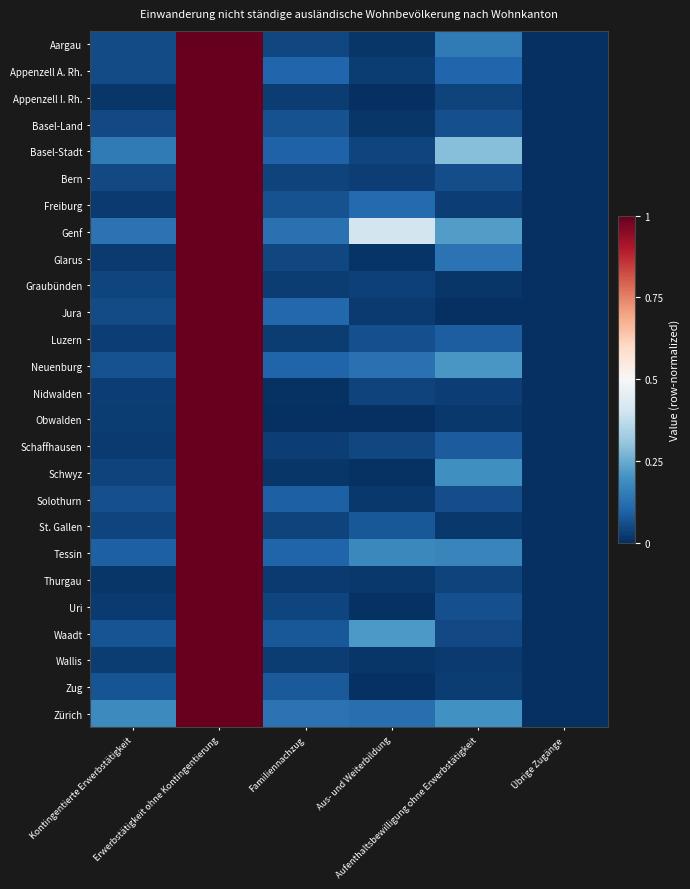

Reading right to left, what are all the values shown in this chart?

Aargau: Übrige Zugänge=0.0	Aufenthaltsbewilligung ohne Erwerbstätigkeit=0.1	Aus- und Weiterbildung=0.0	Familiennachzug=0.0	Erwerbstätigkeit ohne Kontingentierung=1.0	Kontingentierte Erwerbstätigkeit=0.1
Appenzell A. Rh.: Übrige Zugänge=0.0	Aufenthaltsbewilligung ohne Erwerbstätigkeit=0.1	Aus- und Weiterbildung=0.0	Familiennachzug=0.1	Erwerbstätigkeit ohne Kontingentierung=1.0	Kontingentierte Erwerbstätigkeit=0.1
Appenzell I. Rh.: Übrige Zugänge=0.0	Aufenthaltsbewilligung ohne Erwerbstätigkeit=0.0	Aus- und Weiterbildung=0.0	Familiennachzug=0.0	Erwerbstätigkeit ohne Kontingentierung=1.0	Kontingentierte Erwerbstätigkeit=0.0
Basel-Land: Übrige Zugänge=0.0	Aufenthaltsbewilligung ohne Erwerbstätigkeit=0.1	Aus- und Weiterbildung=0.0	Familiennachzug=0.1	Erwerbstätigkeit ohne Kontingentierung=1.0	Kontingentierte Erwerbstätigkeit=0.0
Basel-Stadt: Übrige Zugänge=0.0	Aufenthaltsbewilligung ohne Erwerbstätigkeit=0.3	Aus- und Weiterbildung=0.0	Familiennachzug=0.1	Erwerbstätigkeit ohne Kontingentierung=1.0	Kontingentierte Erwerbstätigkeit=0.1
Bern: Übrige Zugänge=0.0	Aufenthaltsbewilligung ohne Erwerbstätigkeit=0.1	Aus- und Weiterbildung=0.0	Familiennachzug=0.0	Erwerbstätigkeit ohne Kontingentierung=1.0	Kontingentierte Erwerbstätigkeit=0.0
Freiburg: Übrige Zugänge=0.0	Aufenthaltsbewilligung ohne Erwerbstätigkeit=0.0	Aus- und Weiterbildung=0.1	Familiennachzug=0.1	Erwerbstätigkeit ohne Kontingentierung=1.0	Kontingentierte Erwerbstätigkeit=0.0
Genf: Übrige Zugänge=0.0	Aufenthaltsbewilligung ohne Erwerbstätigkeit=0.2	Aus- und Weiterbildung=0.4	Familiennachzug=0.1	Erwerbstätigkeit ohne Kontingentierung=1.0	Kontingentierte Erwerbstätigkeit=0.1
Glarus: Übrige Zugänge=0.0	Aufenthaltsbewilligung ohne Erwerbstätigkeit=0.1	Aus- und Weiterbildung=0.0	Familiennachzug=0.0	Erwerbstätigkeit ohne Kontingentierung=1.0	Kontingentierte Erwerbstätigkeit=0.0
Graubünden: Übrige Zugänge=0.0	Aufenthaltsbewilligung ohne Erwerbstätigkeit=0.0	Aus- und Weiterbildung=0.0	Familiennachzug=0.0	Erwerbstätigkeit ohne Kontingentierung=1.0	Kontingentierte Erwerbstätigkeit=0.0
Jura: Übrige Zugänge=0.0	Aufenthaltsbewilligung ohne Erwerbstätigkeit=0.0	Aus- und Weiterbildung=0.0	Familiennachzug=0.1	Erwerbstätigkeit ohne Kontingentierung=1.0	Kontingentierte Erwerbstätigkeit=0.1
Luzern: Übrige Zugänge=0.0	Aufenthaltsbewilligung ohne Erwerbstätigkeit=0.1	Aus- und Weiterbildung=0.1	Familiennachzug=0.0	Erwerbstätigkeit ohne Kontingentierung=1.0	Kontingentierte Erwerbstätigkeit=0.0
Neuenburg: Übrige Zugänge=0.0	Aufenthaltsbewilligung ohne Erwerbstätigkeit=0.2	Aus- und Weiterbildung=0.1	Familiennachzug=0.1	Erwerbstätigkeit ohne Kontingentierung=1.0	Kontingentierte Erwerbstätigkeit=0.1
Nidwalden: Übrige Zugänge=0.0	Aufenthaltsbewilligung ohne Erwerbstätigkeit=0.0	Aus- und Weiterbildung=0.0	Familiennachzug=0.0	Erwerbstätigkeit ohne Kontingentierung=1.0	Kontingentierte Erwerbstätigkeit=0.0
Obwalden: Übrige Zugänge=0.0	Aufenthaltsbewilligung ohne Erwerbstätigkeit=0.0	Aus- und Weiterbildung=0.0	Familiennachzug=0.0	Erwerbstätigkeit ohne Kontingentierung=1.0	Kontingentierte Erwerbstätigkeit=0.0
Schaffhausen: Übrige Zugänge=0.0	Aufenthaltsbewilligung ohne Erwerbstätigkeit=0.1	Aus- und Weiterbildung=0.0	Familiennachzug=0.0	Erwerbstätigkeit ohne Kontingentierung=1.0	Kontingentierte Erwerbstätigkeit=0.0
Schwyz: Übrige Zugänge=0.0	Aufenthaltsbewilligung ohne Erwerbstätigkeit=0.2	Aus- und Weiterbildung=0.0	Familiennachzug=0.0	Erwerbstätigkeit ohne Kontingentierung=1.0	Kontingentierte Erwerbstätigkeit=0.0
Solothurn: Übrige Zugänge=0.0	Aufenthaltsbewilligung ohne Erwerbstätigkeit=0.1	Aus- und Weiterbildung=0.0	Familiennachzug=0.1	Erwerbstätigkeit ohne Kontingentierung=1.0	Kontingentierte Erwerbstätigkeit=0.1
St. Gallen: Übrige Zugänge=0.0	Aufenthaltsbewilligung ohne Erwerbstätigkeit=0.0	Aus- und Weiterbildung=0.1	Familiennachzug=0.0	Erwerbstätigkeit ohne Kontingentierung=1.0	Kontingentierte Erwerbstätigkeit=0.0
Tessin: Übrige Zugänge=0.0	Aufenthaltsbewilligung ohne Erwerbstätigkeit=0.2	Aus- und Weiterbildung=0.2	Familiennachzug=0.1	Erwerbstätigkeit ohne Kontingentierung=1.0	Kontingentierte Erwerbstätigkeit=0.1
Thurgau: Übrige Zugänge=0.0	Aufenthaltsbewilligung ohne Erwerbstätigkeit=0.0	Aus- und Weiterbildung=0.0	Familiennachzug=0.0	Erwerbstätigkeit ohne Kontingentierung=1.0	Kontingentierte Erwerbstätigkeit=0.0
Uri: Übrige Zugänge=0.0	Aufenthaltsbewilligung ohne Erwerbstätigkeit=0.1	Aus- und Weiterbildung=0.0	Familiennachzug=0.0	Erwerbstätigkeit ohne Kontingentierung=1.0	Kontingentierte Erwerbstätigkeit=0.0
Waadt: Übrige Zugänge=0.0	Aufenthaltsbewilligung ohne Erwerbstätigkeit=0.0	Aus- und Weiterbildung=0.2	Familiennachzug=0.1	Erwerbstätigkeit ohne Kontingentierung=1.0	Kontingentierte Erwerbstätigkeit=0.1
Wallis: Übrige Zugänge=0.0	Aufenthaltsbewilligung ohne Erwerbstätigkeit=0.0	Aus- und Weiterbildung=0.0	Familiennachzug=0.0	Erwerbstätigkeit ohne Kontingentierung=1.0	Kontingentierte Erwerbstätigkeit=0.0
Zug: Übrige Zugänge=0.0	Aufenthaltsbewilligung ohne Erwerbstätigkeit=0.0	Aus- und Weiterbildung=0.0	Familiennachzug=0.1	Erwerbstätigkeit ohne Kontingentierung=1.0	Kontingentierte Erwerbstätigkeit=0.1
Zürich: Übrige Zugänge=0.0	Aufenthaltsbewilligung ohne Erwerbstätigkeit=0.2	Aus- und Weiterbildung=0.1	Familiennachzug=0.1	Erwerbstätigkeit ohne Kontingentierung=1.0	Kontingentierte Erwerbstätigkeit=0.2